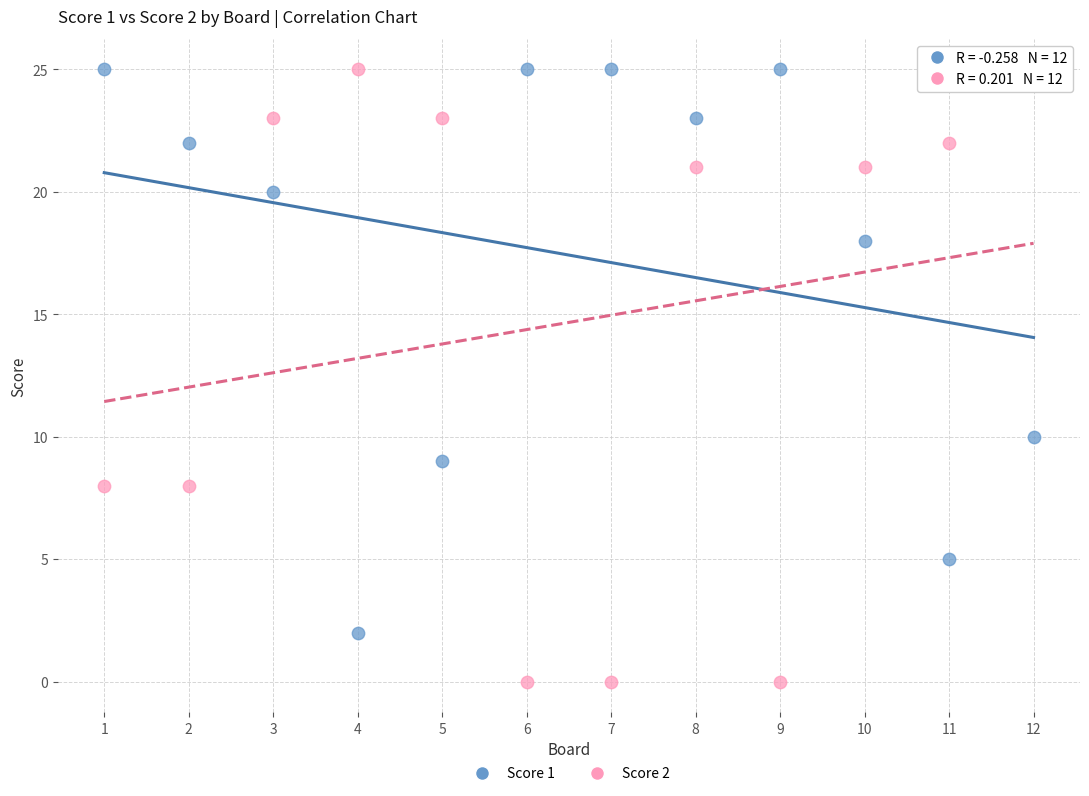

Which series has the widest spread of Y values?

Score 2